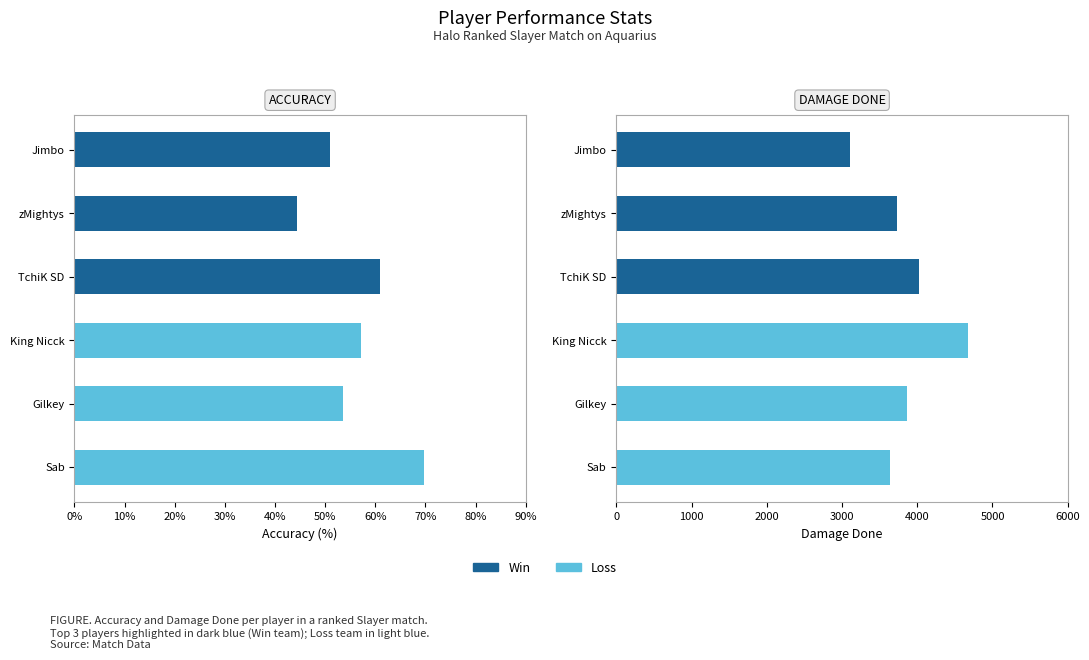

The chart shows a value of 69.7 at Gilkey. True or false?

False